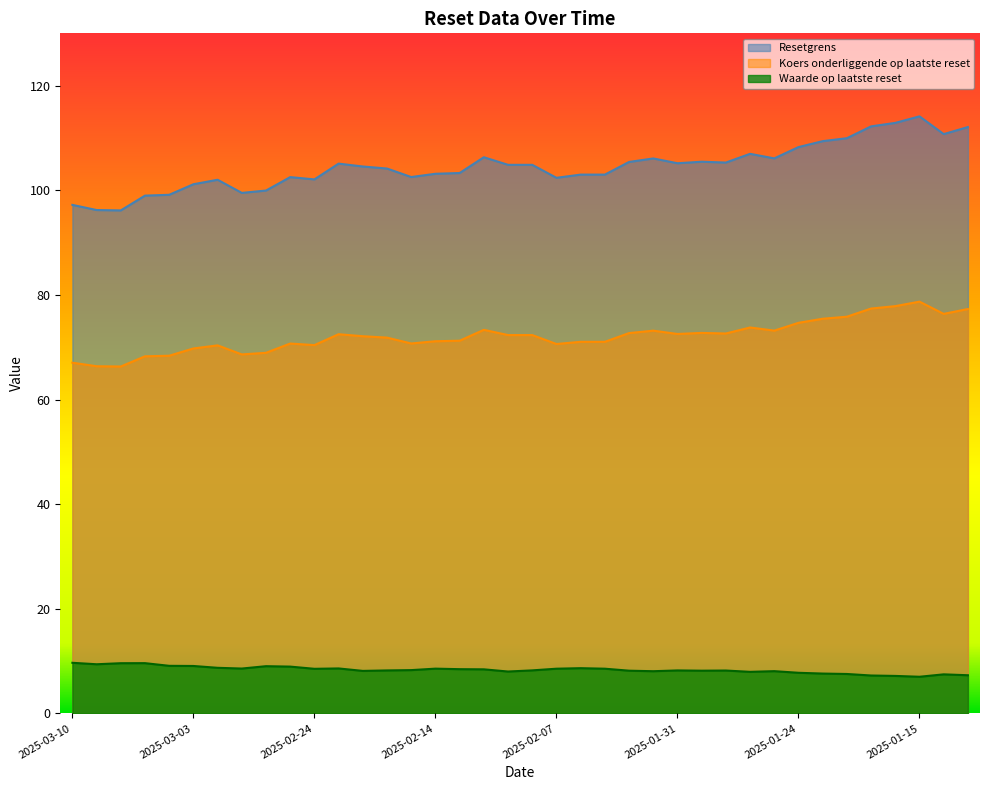

Between 2025-03-10 and 2025-02-27, which series saw the biggest shift?

Resetgrens